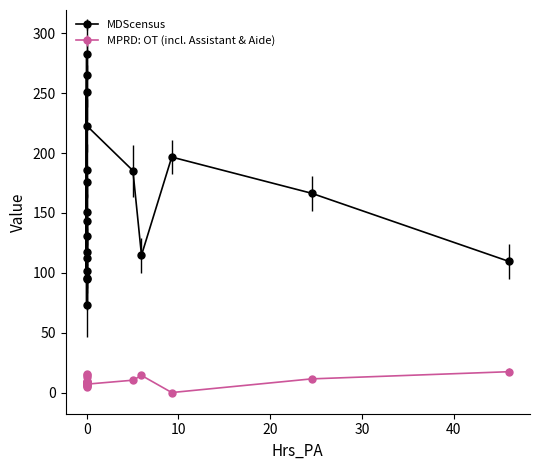

At how many categories does at least one series exceed 138?

11